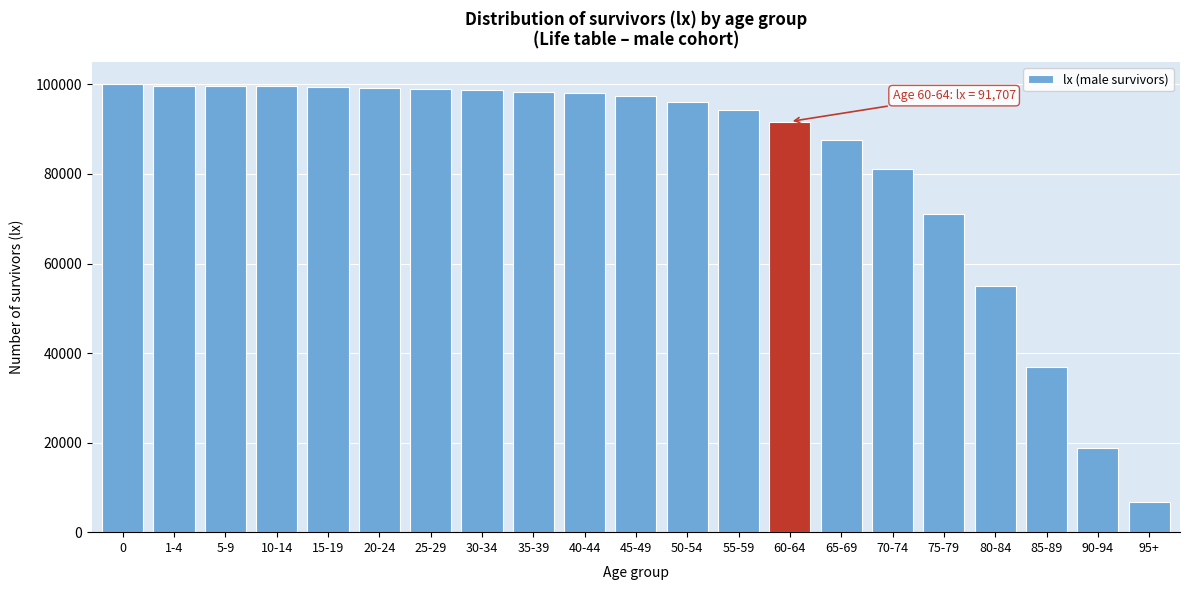

What is the difference between the maximum and minimum values?

93353